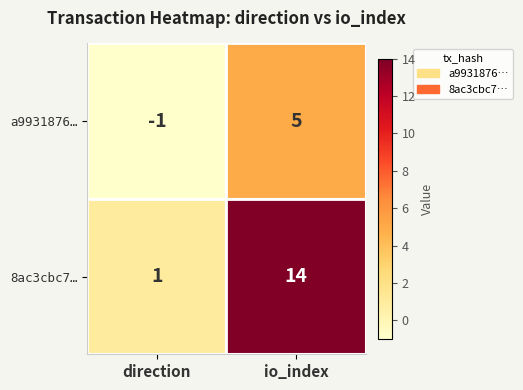

Count the number of data series in this chart.

2